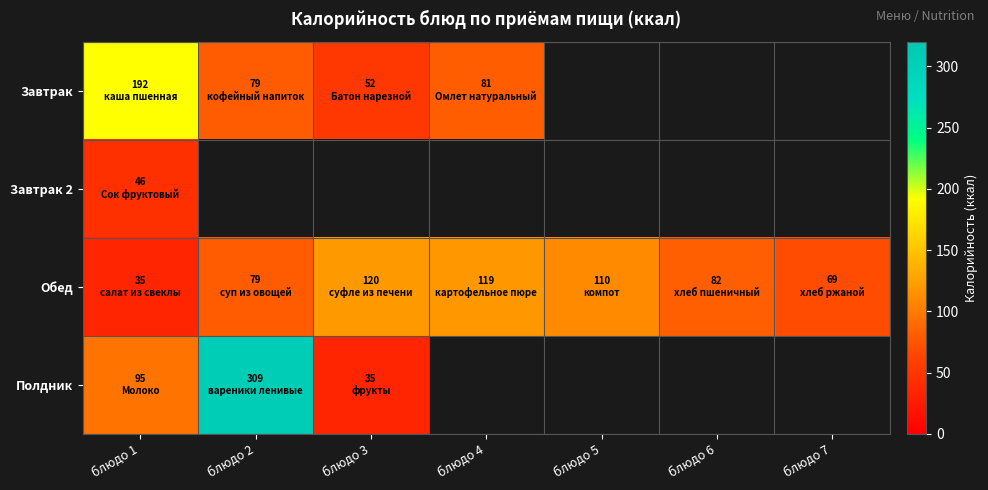

Rank the series by their maximum value, from highest to lowest.

Полдник, Завтрак, Обед, Завтрак 2